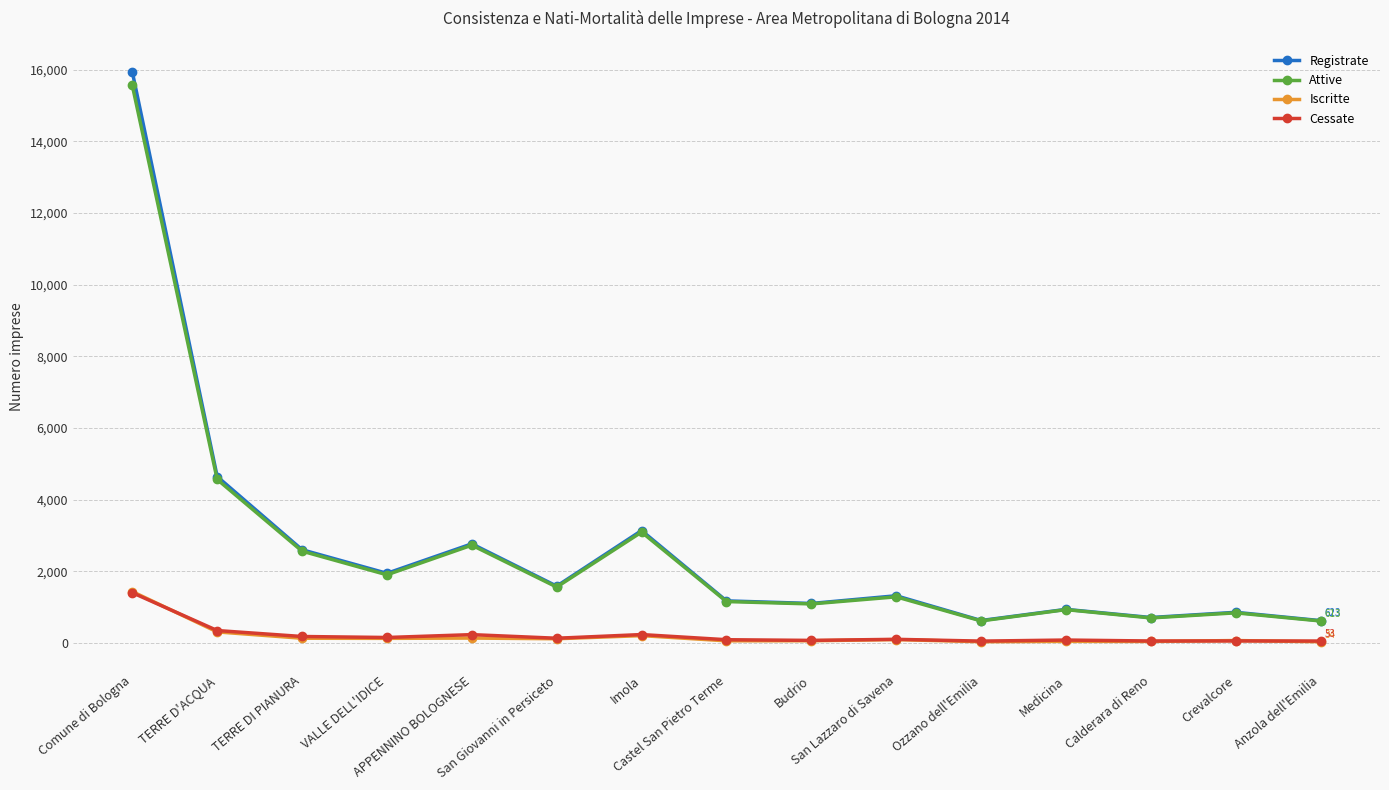

True or false: Attive has a value of 4648 at APPENNINO BOLOGNESE.

False